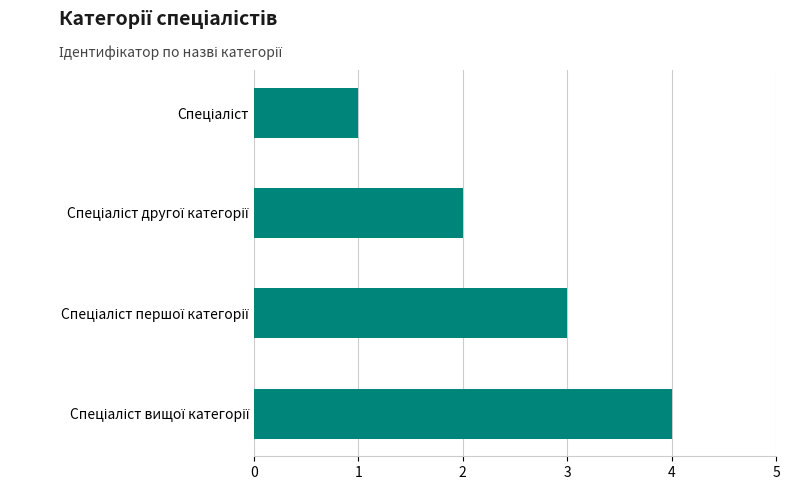

What is the maximum value shown in the chart?

4